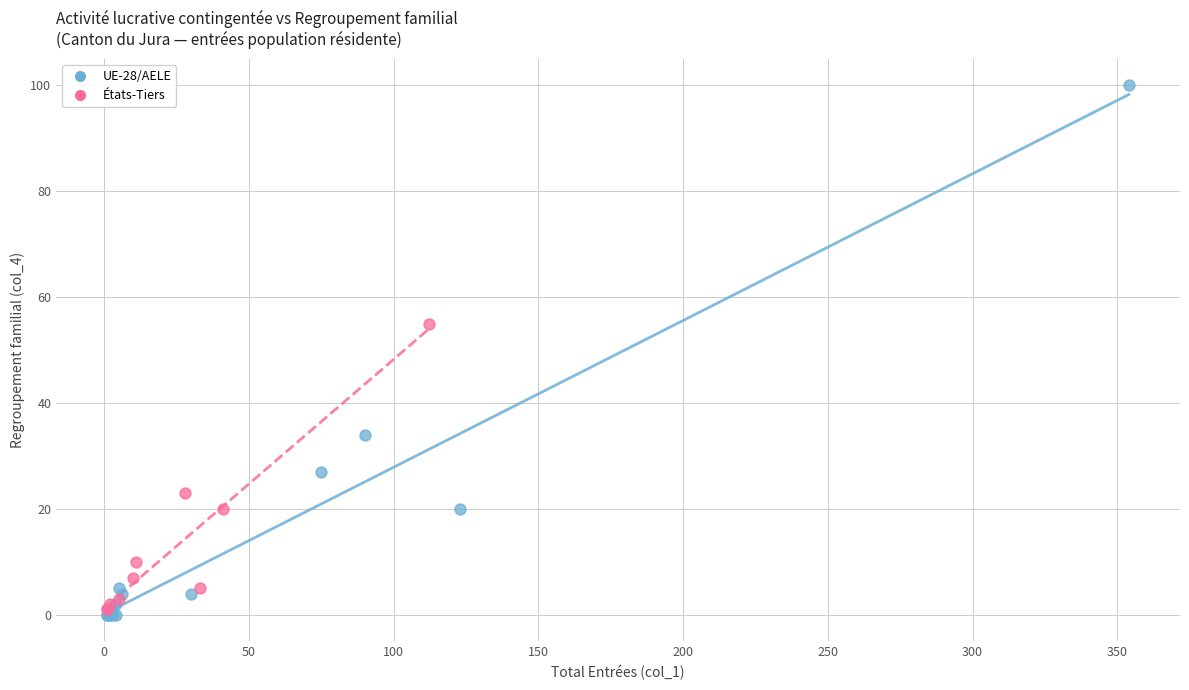

Which series reaches the maximum Y coordinate?

UE-28/AELE